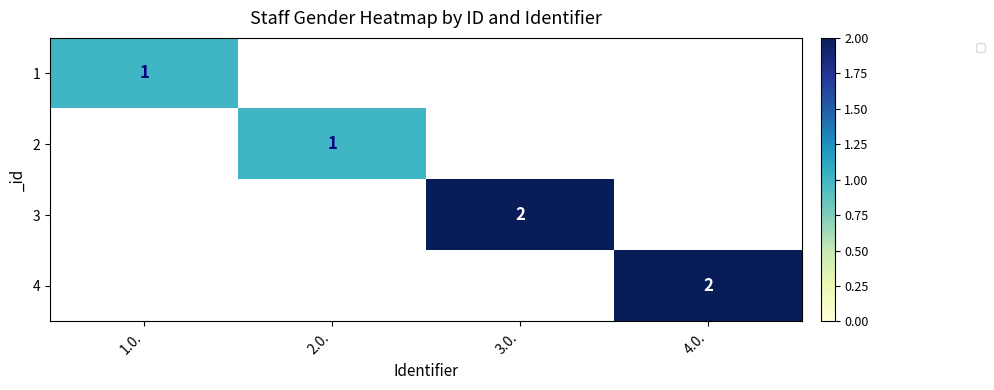

The 2 series shows 0 at 2.0.. True or false?

False